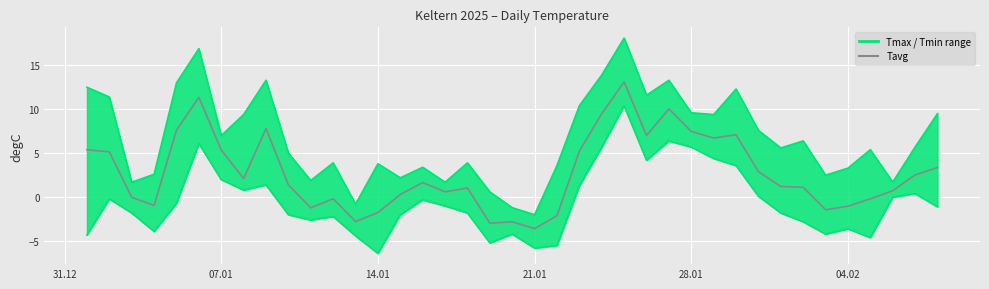

The chart shows a value of -3.6 at 21.01. True or false?

True